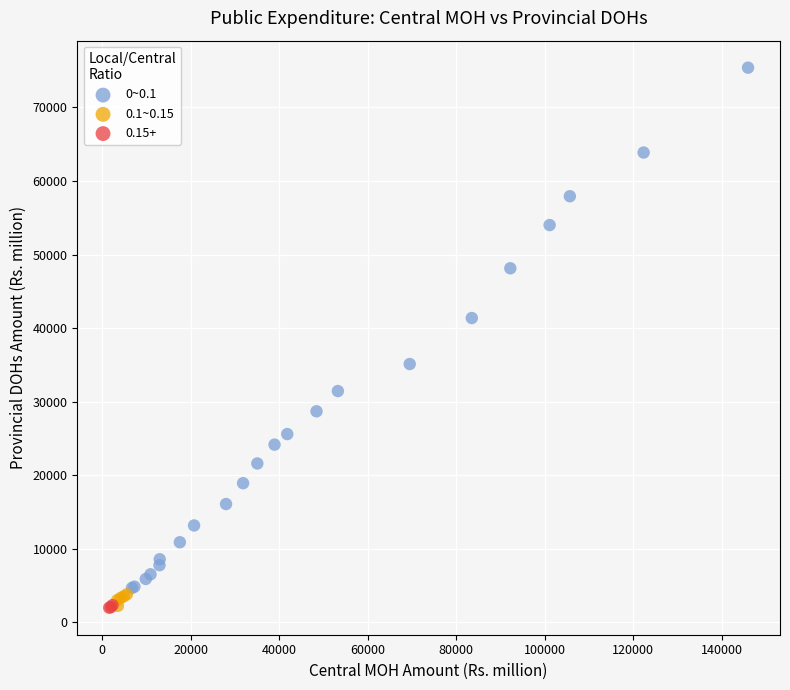

Which series reaches the maximum Y coordinate?

0~0.1